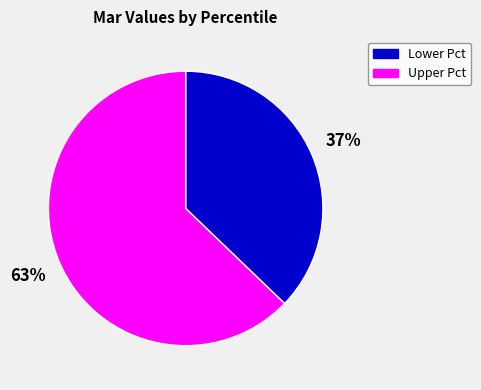

Does any single category account for the majority?

Yes